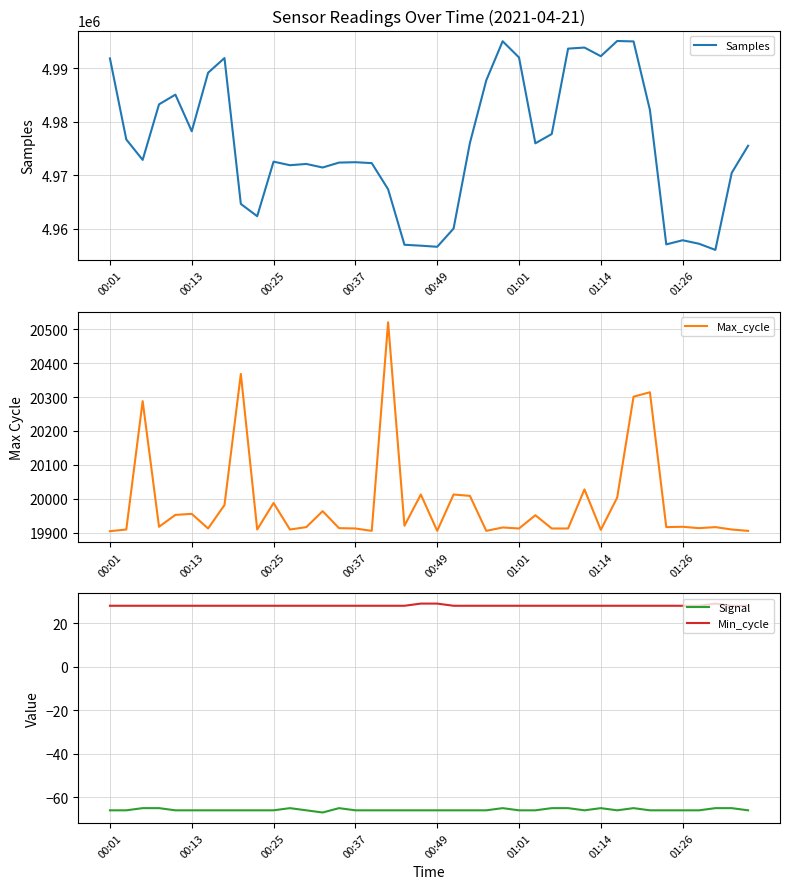

Where does the Samples series first go above 4975507?

00:01